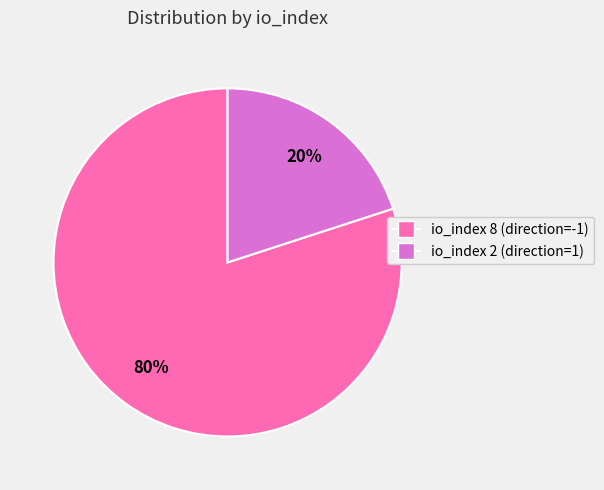

Count the number of slices in the pie.

2